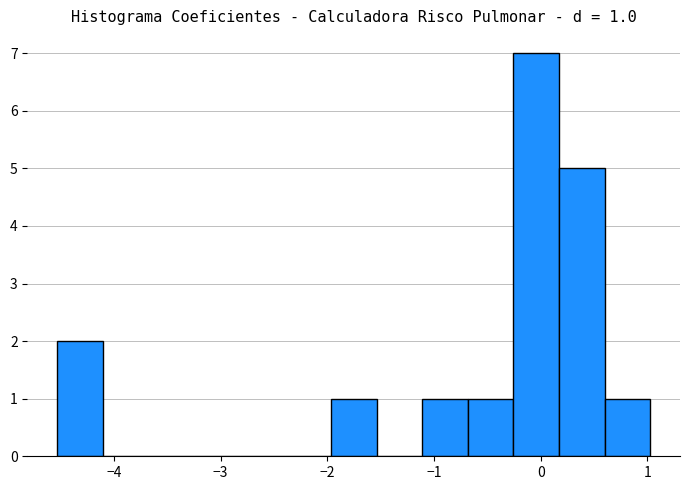

Over which range of the x-axis is the bar tallest?

-0.3 to 0.2